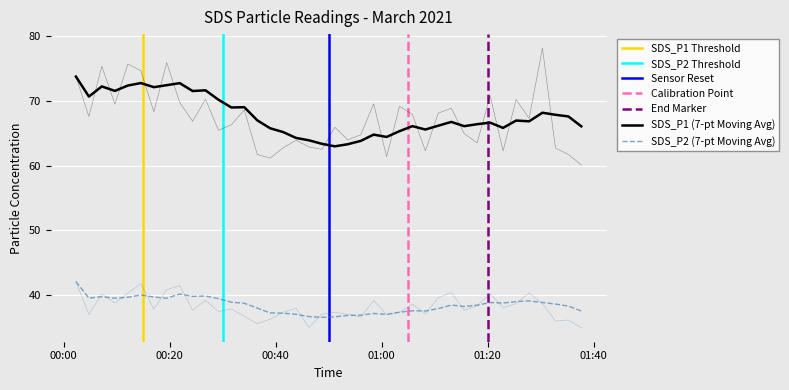

The value of SDS_P1 at 28 is 103.9. True or false?

False